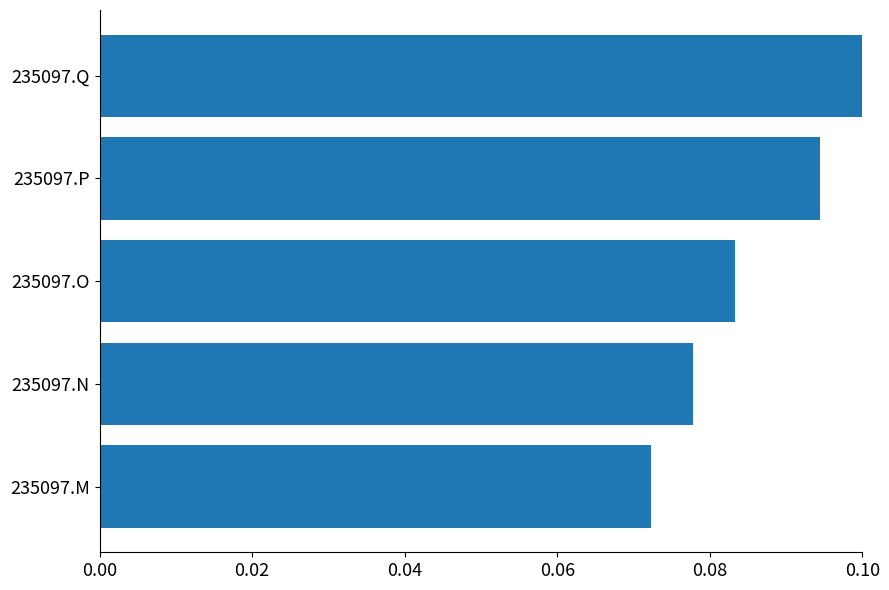

At which label is the value closest to 0?

235097.M